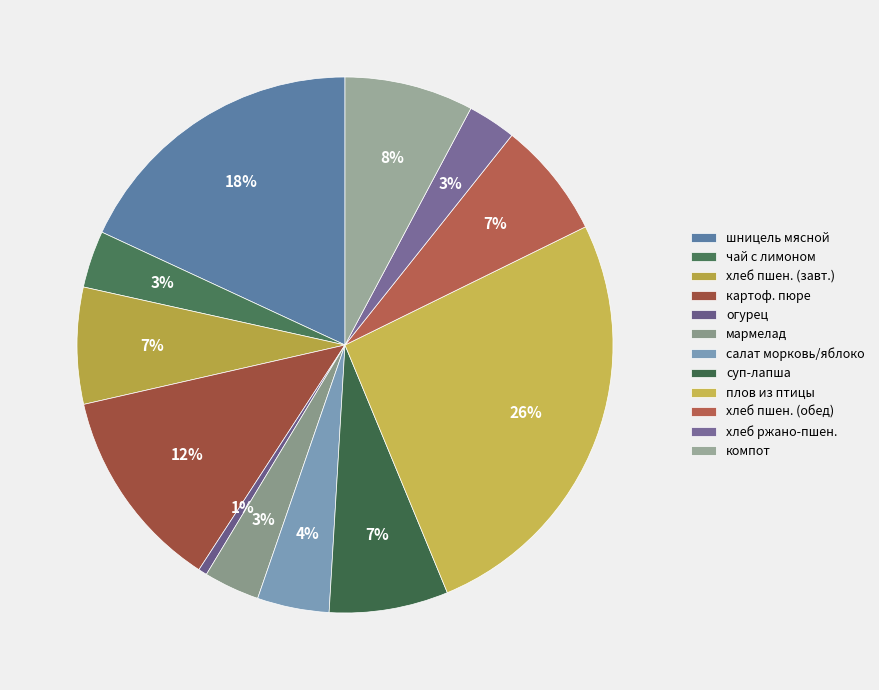

To the nearest percent, what is the average slice percentage?

8%